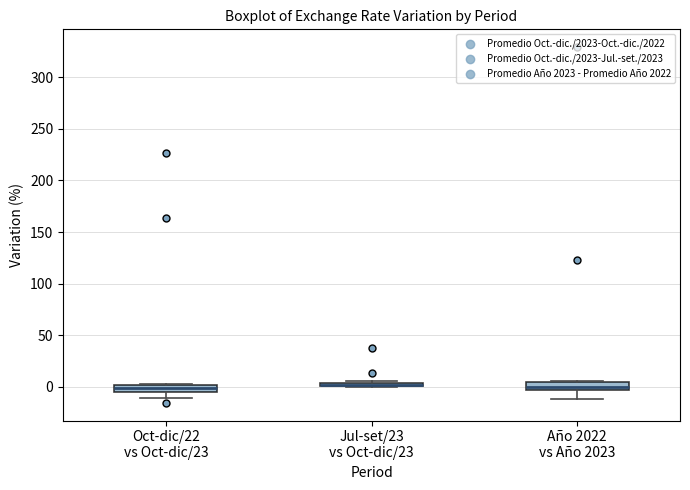

Where is the lower edge of the box for Año 2022 vs Año 2023 on the y-axis? The values are not printed on the chart, so give them approximately, as read against the axis.

-5